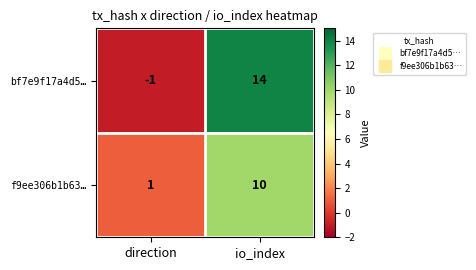

What is the greatest value displayed?

14